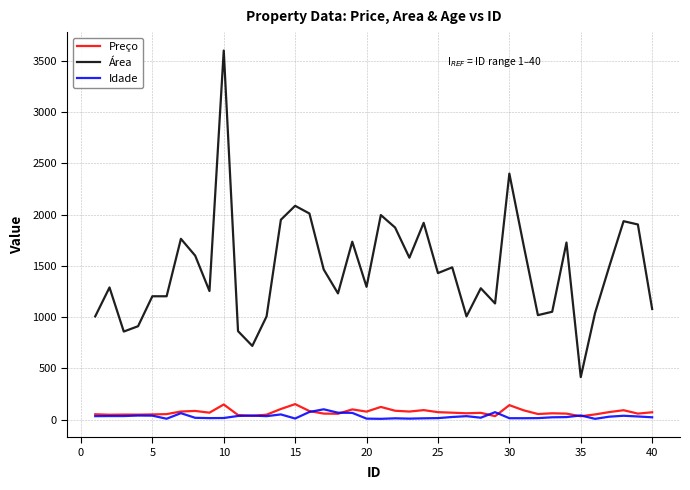

What are all the series names shown in the legend?

Preço, Área, Idade